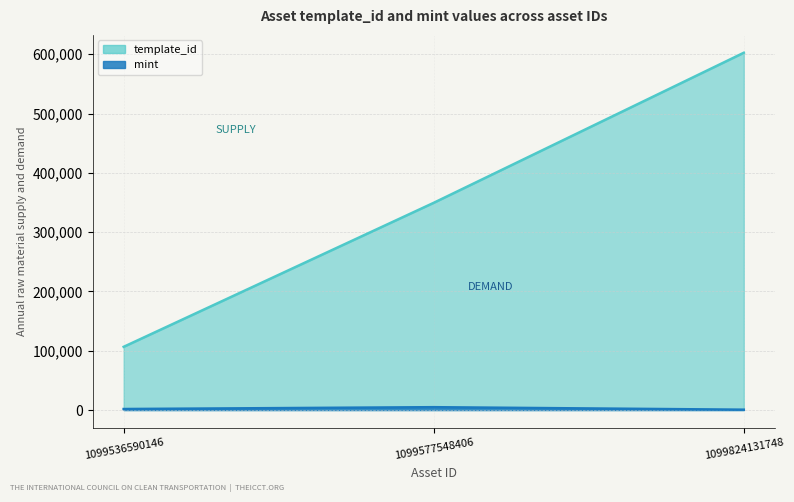

How many values in the mint series are below 1738?

1